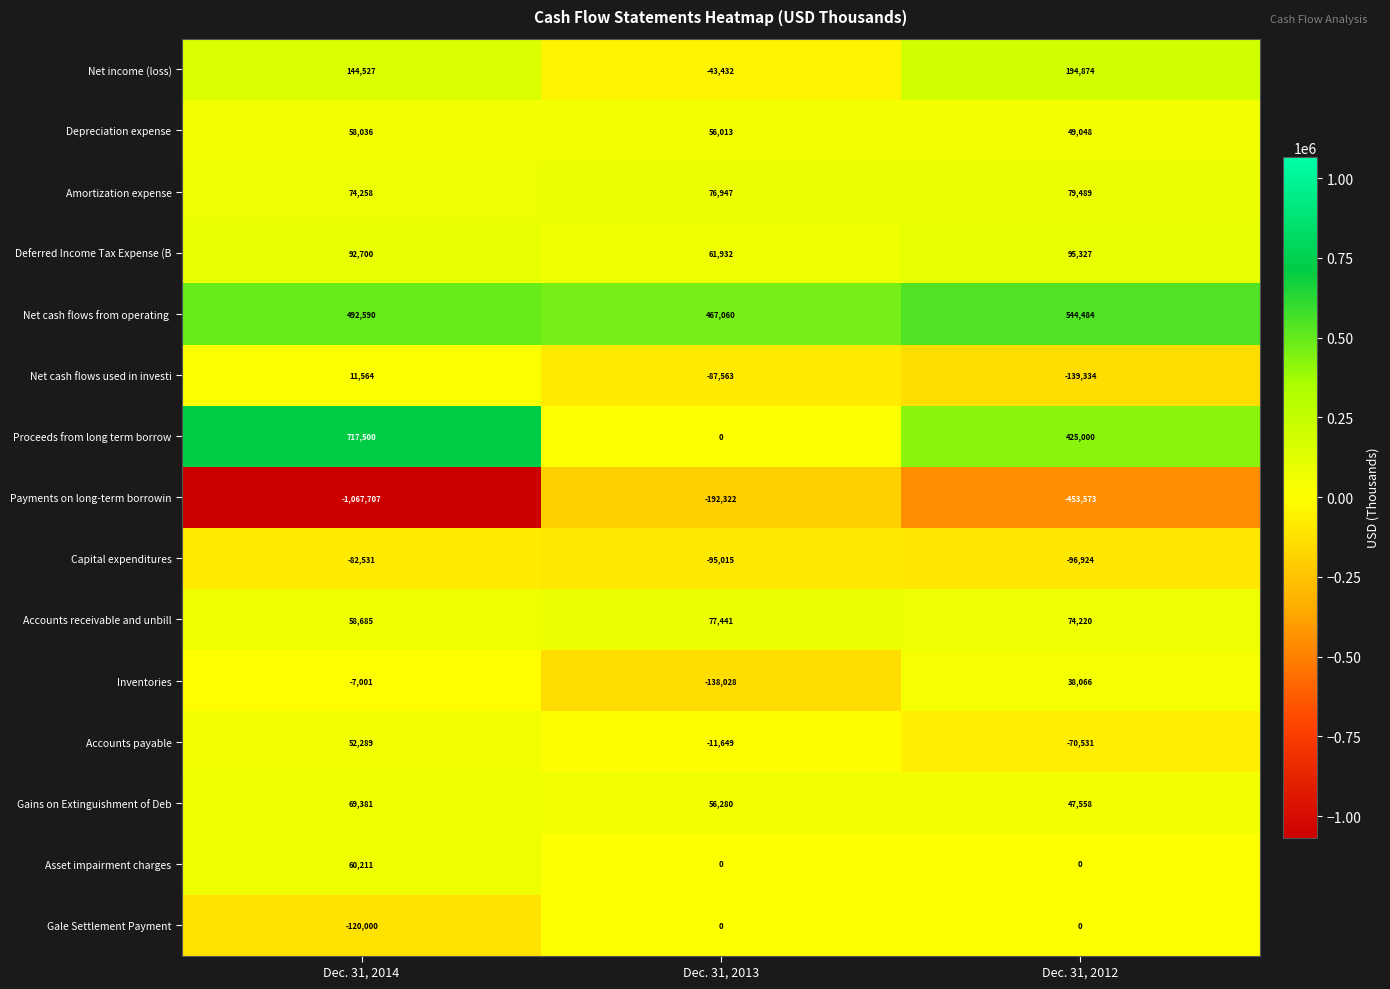

What is the average value of the Net cash flows used in investi series?

-71778